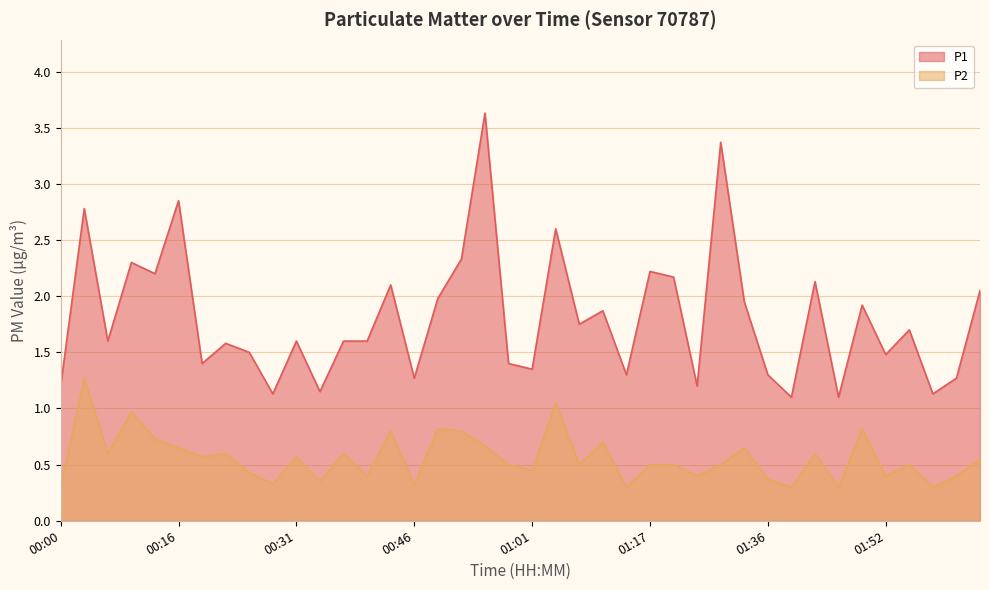

What is the approximate value of P1 at 00:49?

2.0